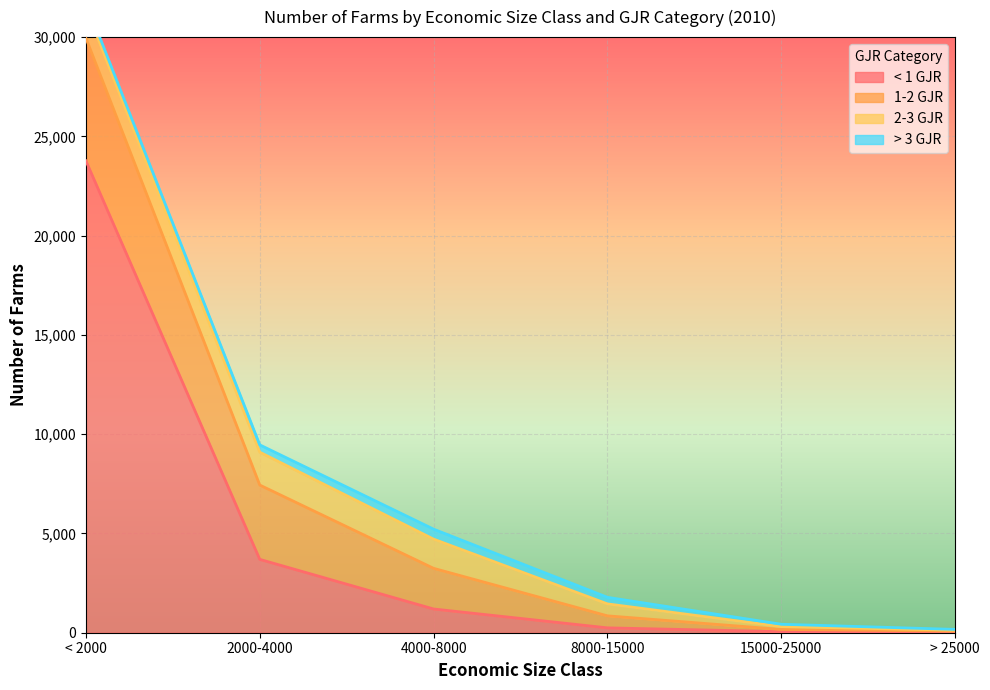

What is the total value across all series at 2000-4000?

9462